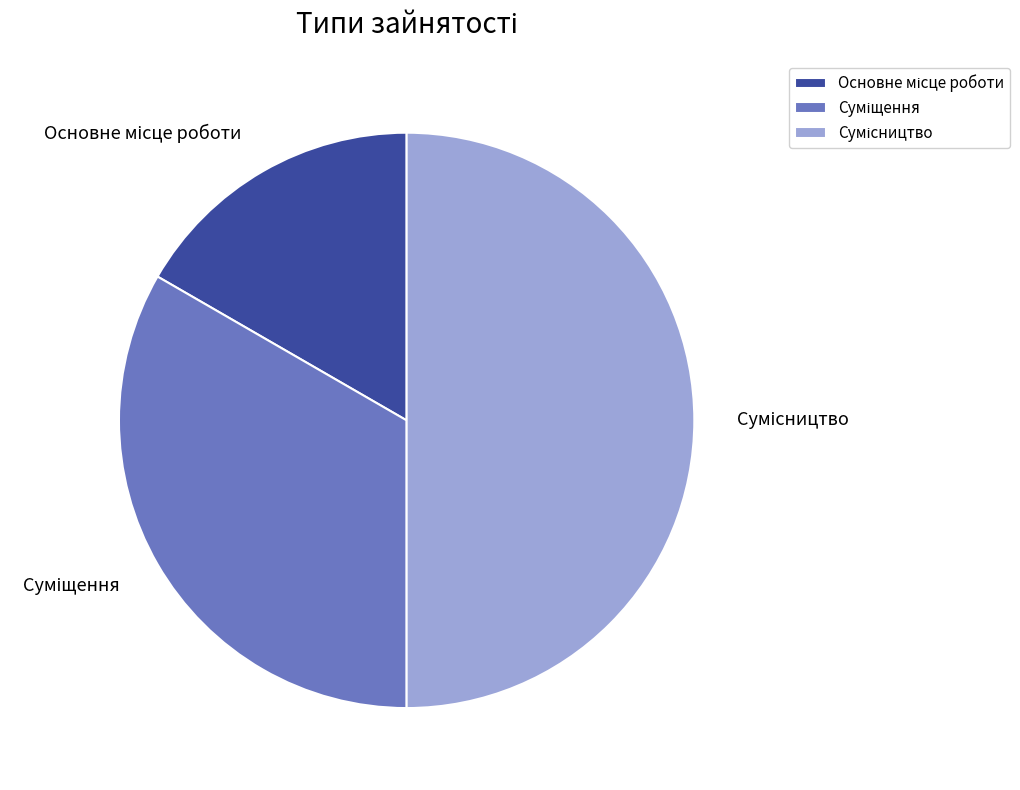

What is the change in value from Основне місце роботи to Суміщення?

+1